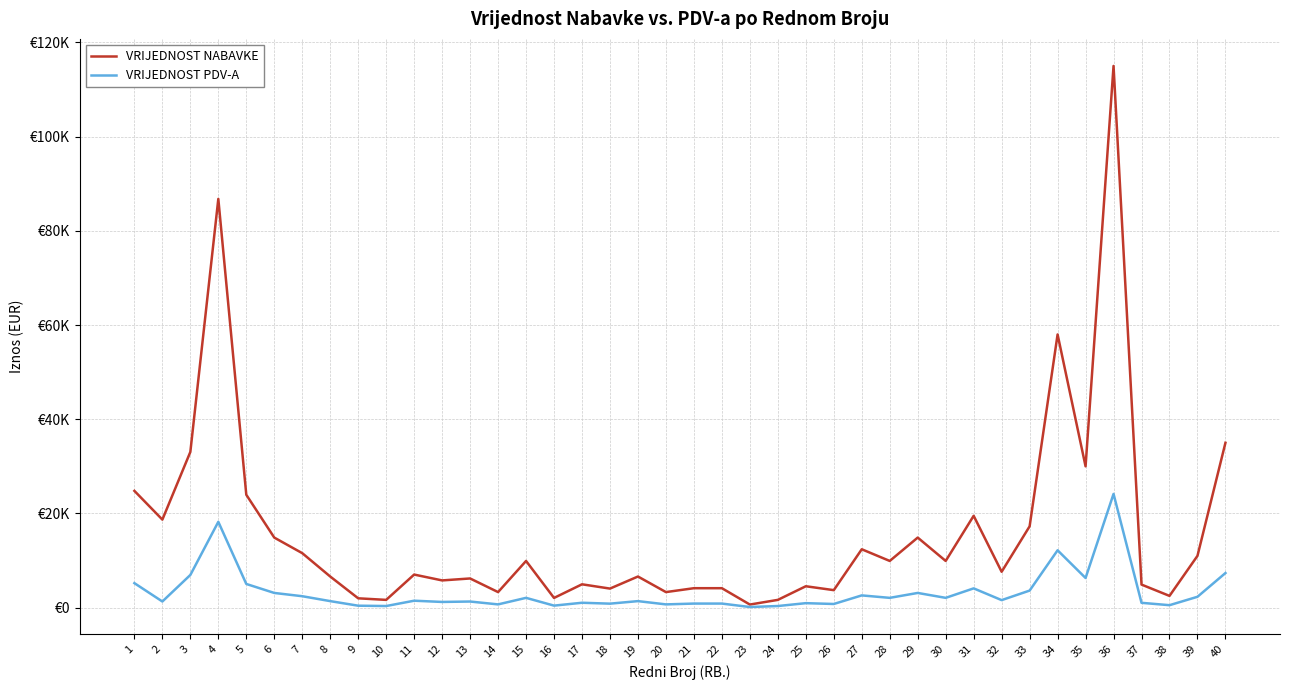

What is the total value across all series at 6?

18000.0